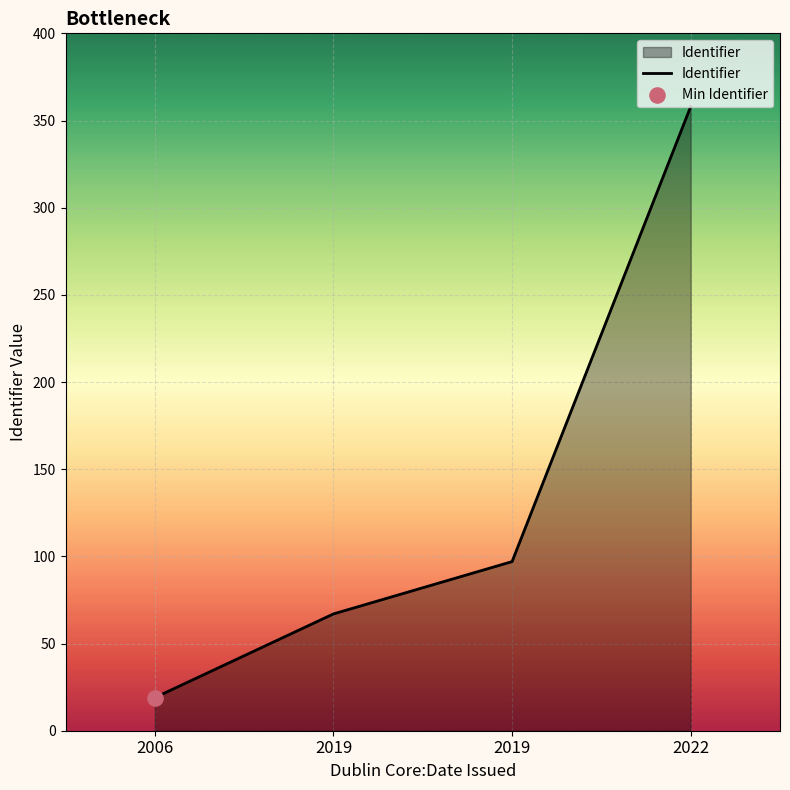

Does the chart have visible grid lines?

Yes